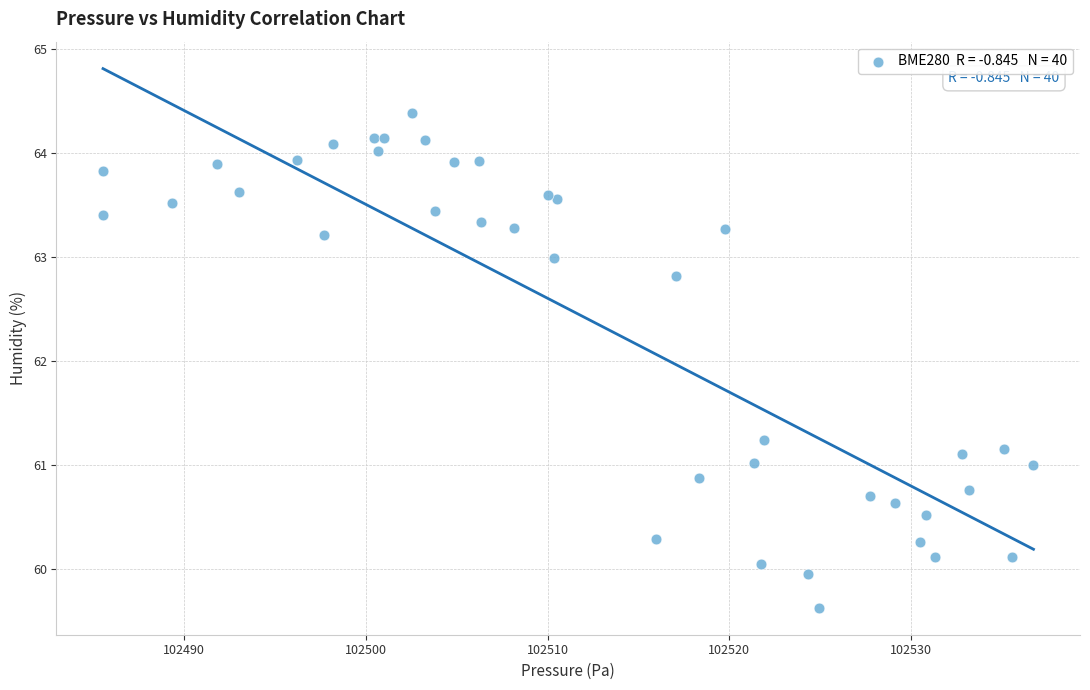

What Y value in the scatter plot is closest to 62?

61.2